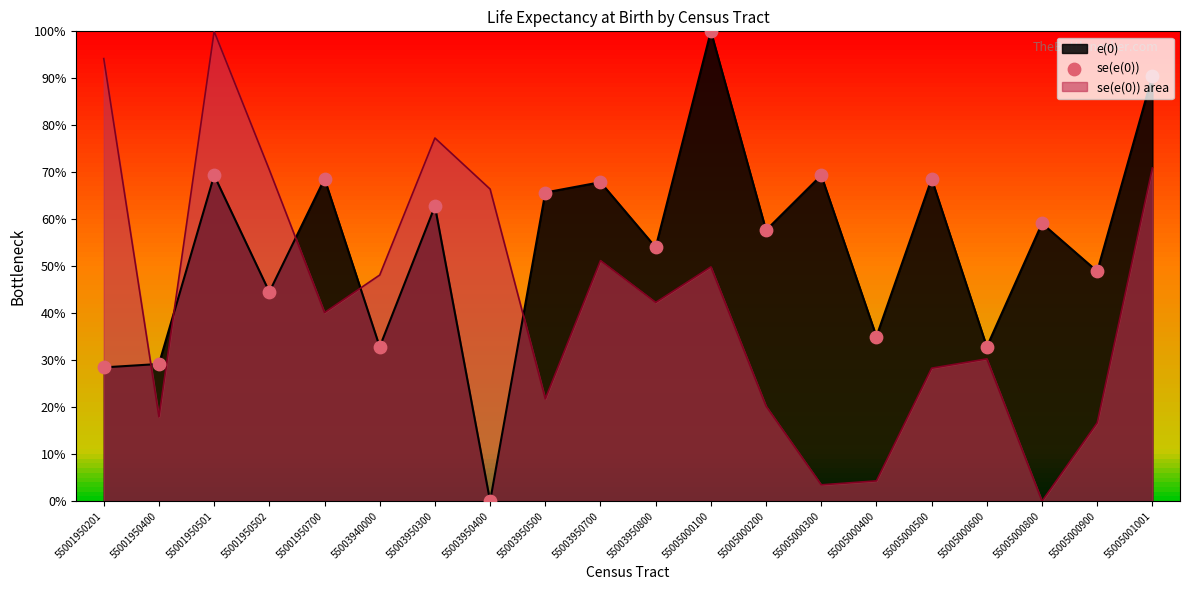

Approximately how many times larger is the value at 55001950502 compared to 55005000800?

0.8